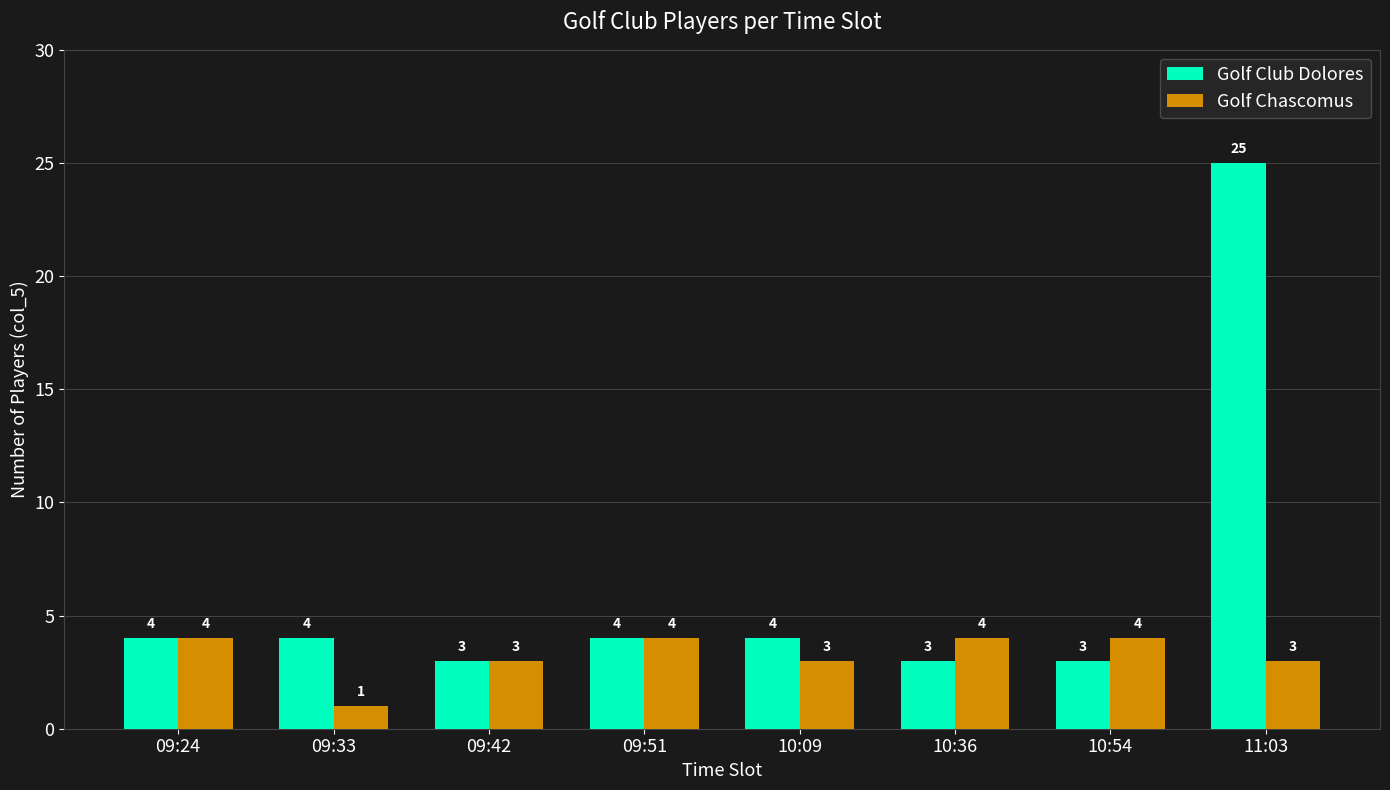

What is the sum of all Golf Chascomus values?

26